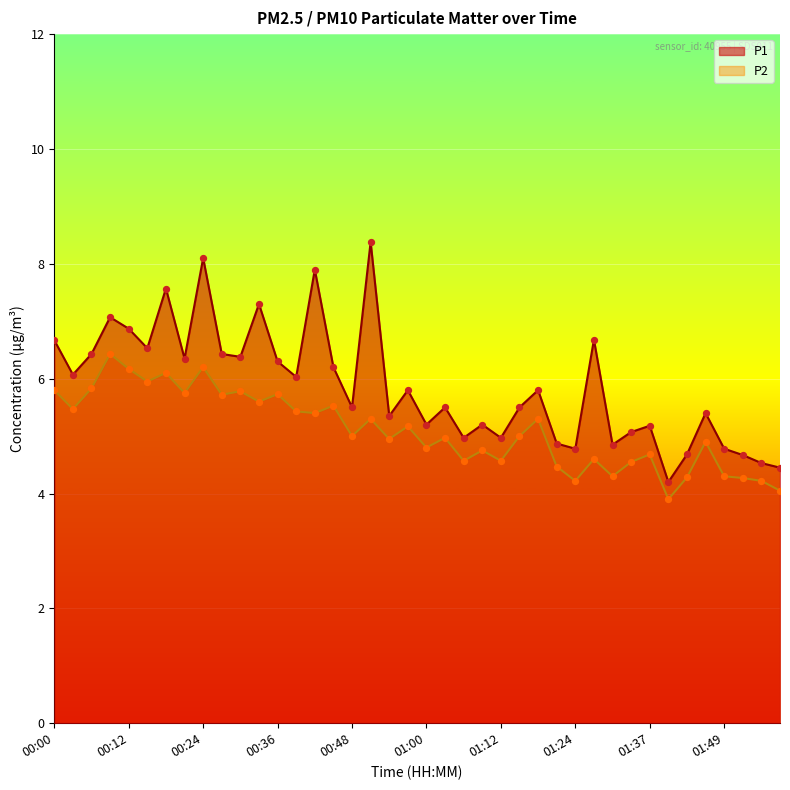

What are all the series names shown in the legend?

P1, P2